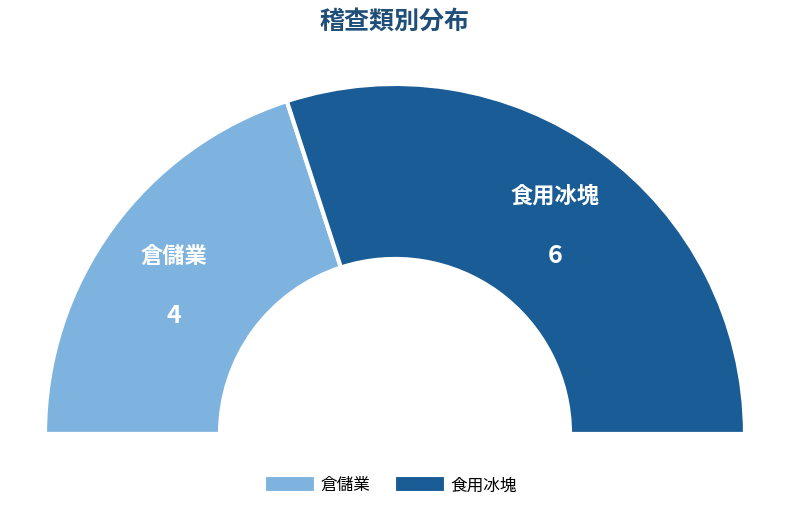

Between 倉儲業 and 食用冰塊, which is larger?

食用冰塊